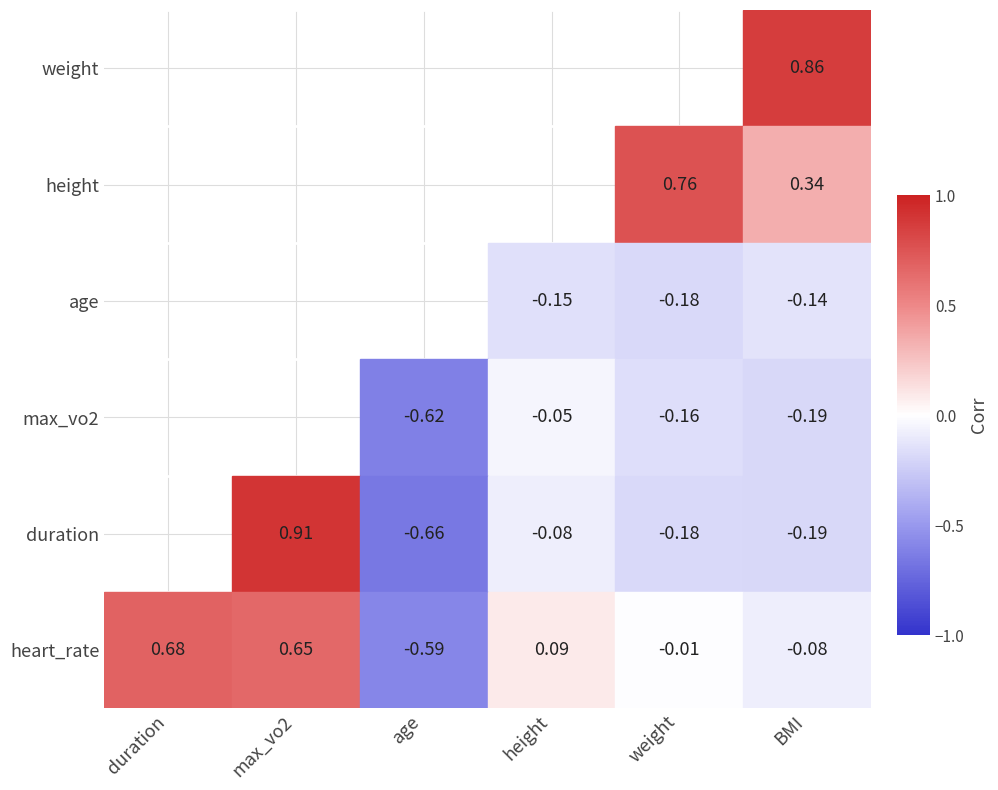

What is the total value across all series at BMI?

0.6